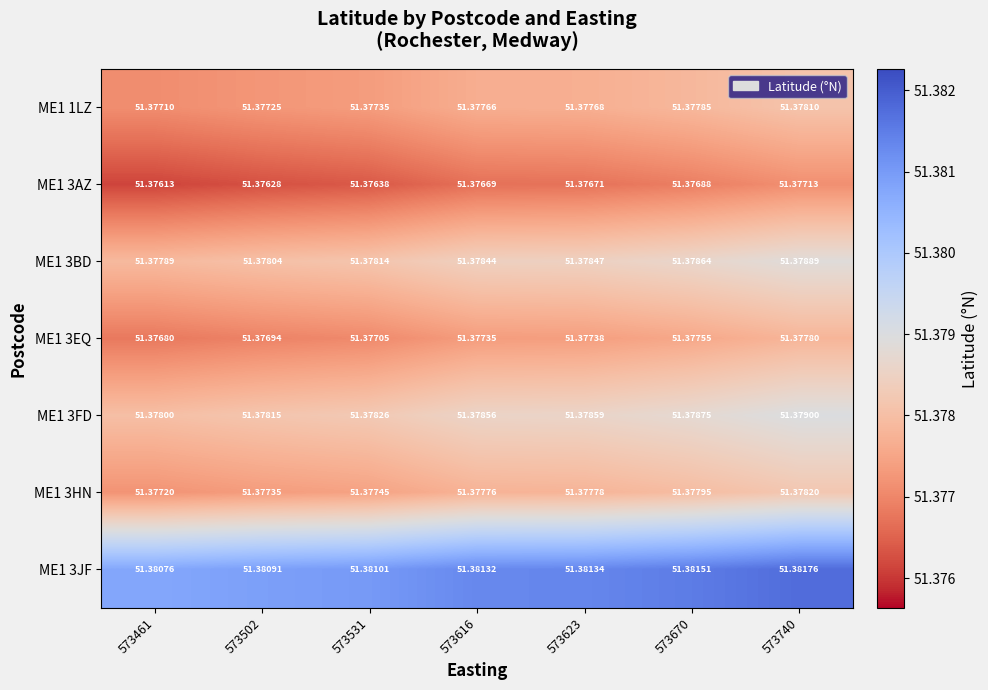

Is the value of ME1 3EQ at 573461 greater than the value of ME1 3BD at 573531?

No